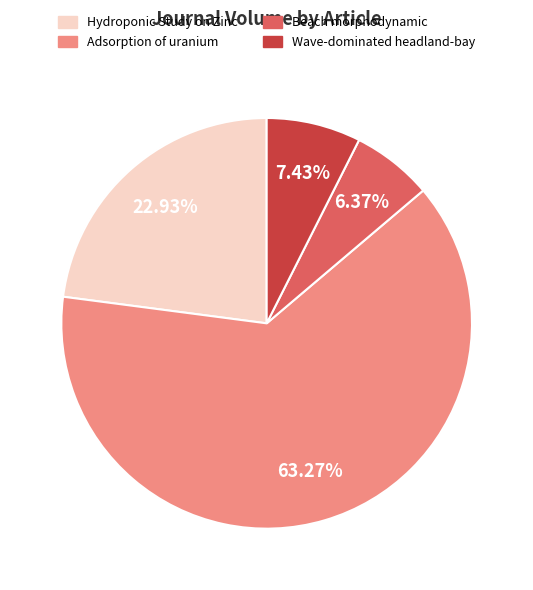

Is it true that Wave-dominated headland-bay is 1% of the pie?

False